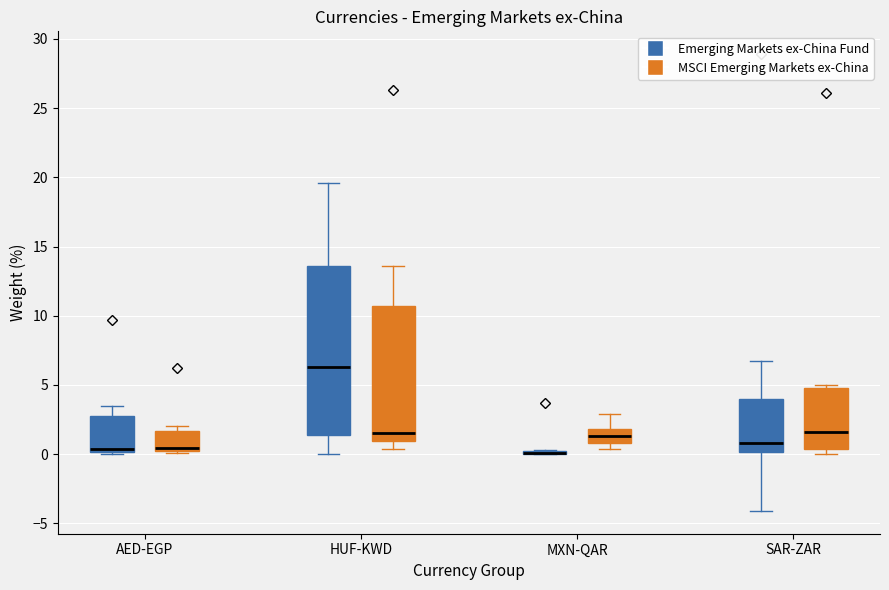

Where does the lower whisker of the box for SAR-ZAR (Emerging Markets ex-China Fund) end on the y-axis? The values are not printed on the chart, so give them approximately, as read against the axis.

-4.0